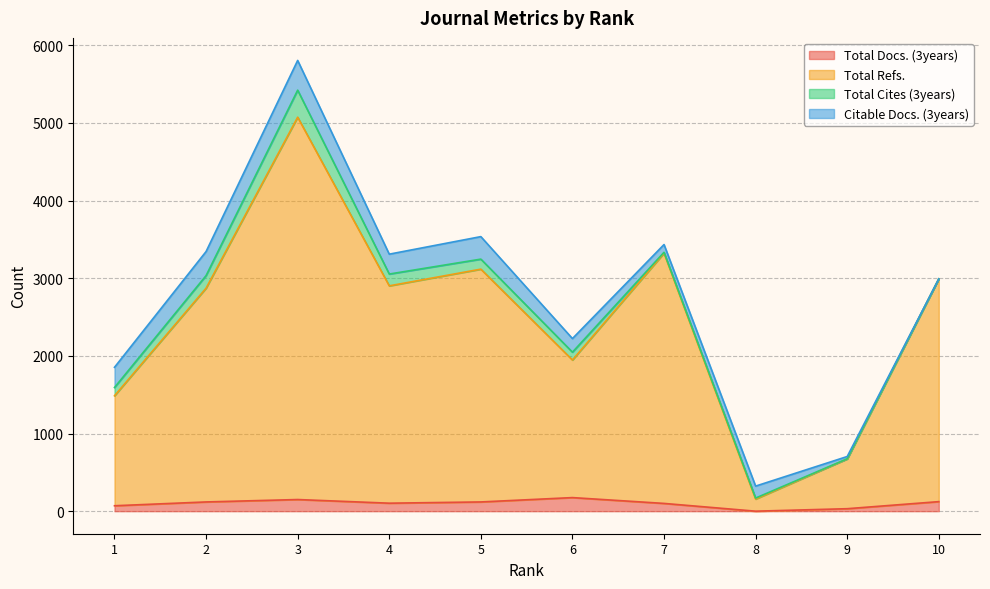

The Total Refs. series shows 156 at 8. True or false?

True